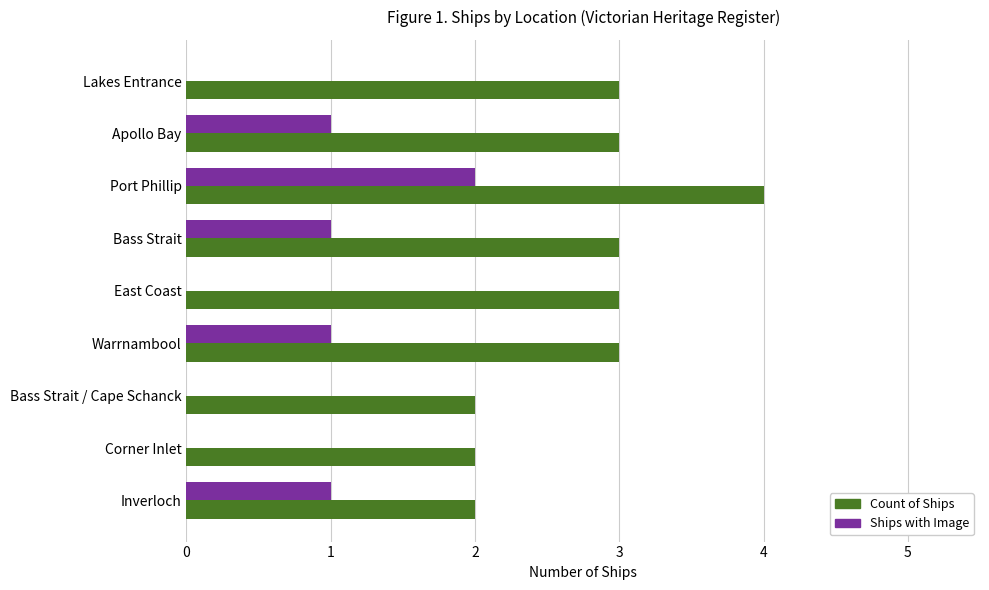

What is the highest value of the Count of Ships series?

4